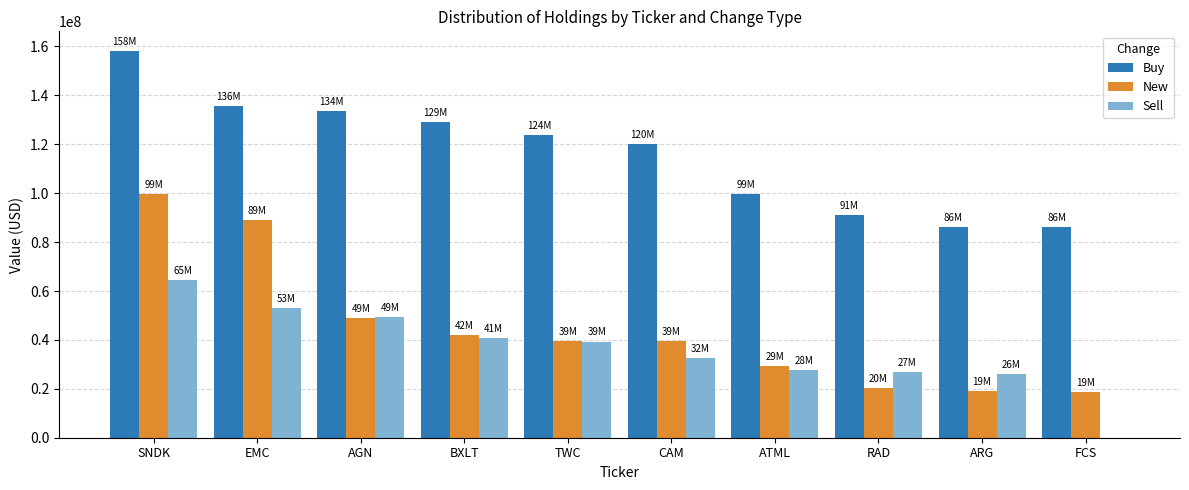

At which category is the sum across all series the highest?

SNDK